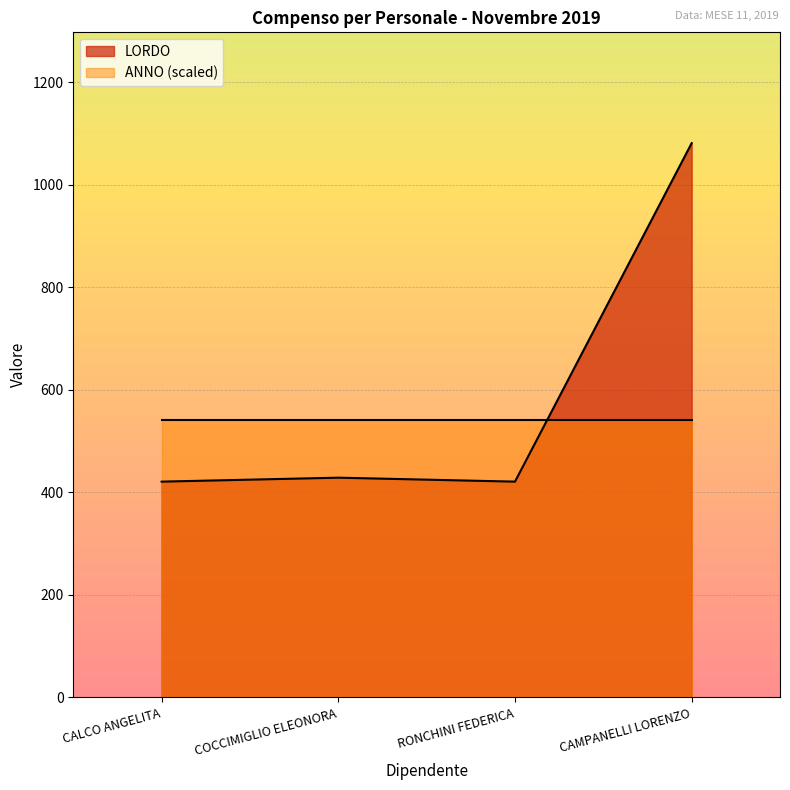

The chart shows a value of 559.7 at RONCHINI FEDERICA. True or false?

False